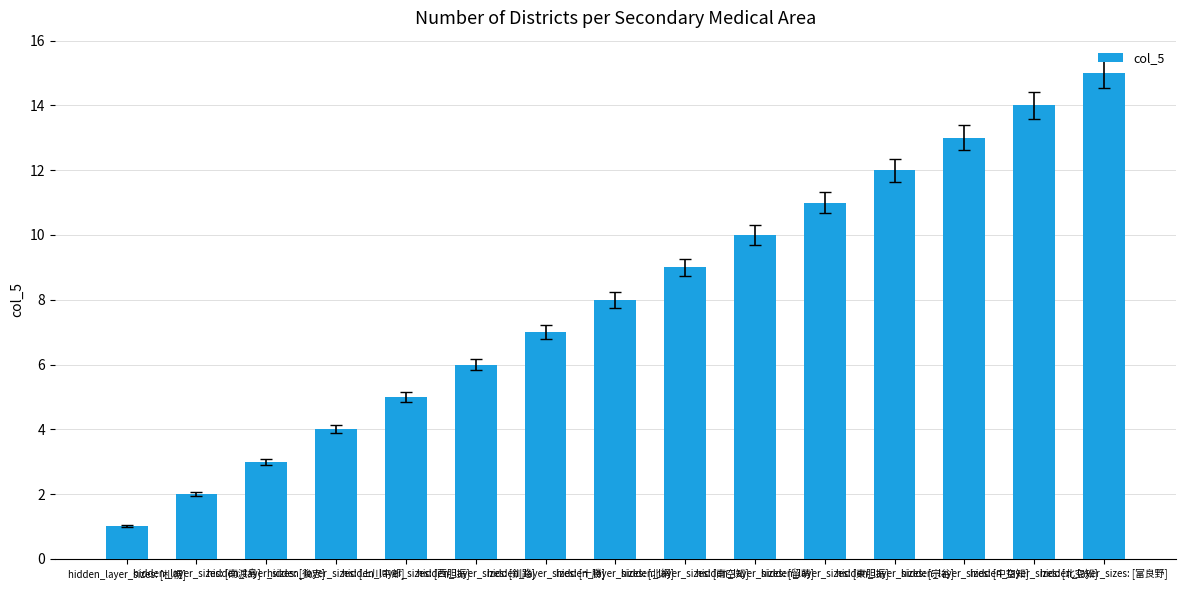

The chart shows a value of 3 at hidden_layer_sizes: [十勝]. True or false?

False